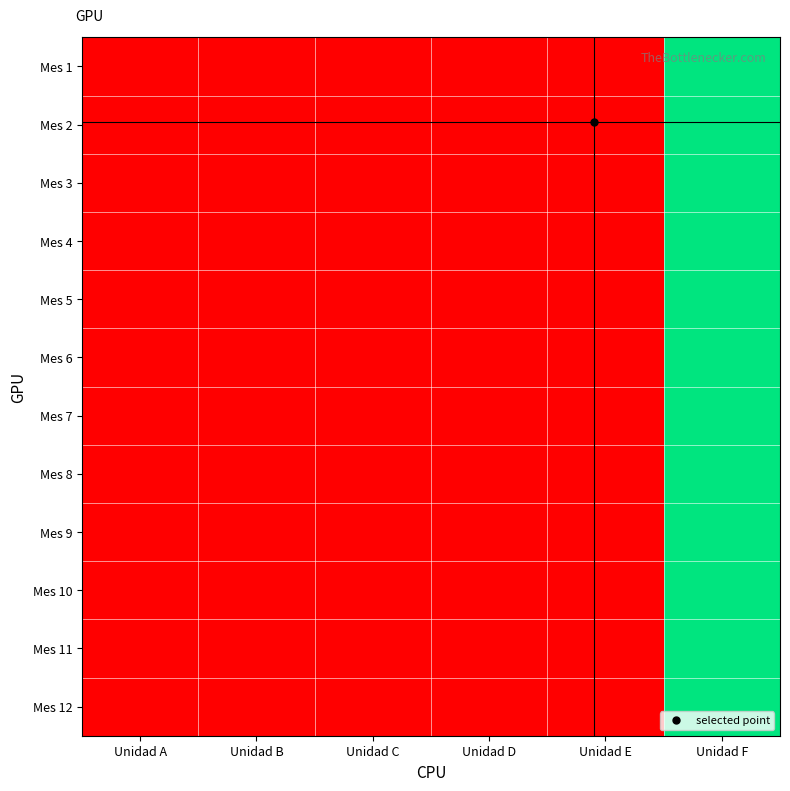

Reading left to right, transcribe all the data shown in this chart.

Mes 1: Unidad A=15	Unidad B=15	Unidad C=15	Unidad D=15	Unidad E=15	Unidad F=90
Mes 2: Unidad A=15	Unidad B=15	Unidad C=15	Unidad D=15	Unidad E=15	Unidad F=90
Mes 3: Unidad A=15	Unidad B=15	Unidad C=15	Unidad D=15	Unidad E=15	Unidad F=90
Mes 4: Unidad A=15	Unidad B=15	Unidad C=15	Unidad D=15	Unidad E=15	Unidad F=90
Mes 5: Unidad A=15	Unidad B=15	Unidad C=15	Unidad D=15	Unidad E=15	Unidad F=90
Mes 6: Unidad A=15	Unidad B=15	Unidad C=15	Unidad D=15	Unidad E=15	Unidad F=90
Mes 7: Unidad A=15	Unidad B=15	Unidad C=15	Unidad D=15	Unidad E=15	Unidad F=90
Mes 8: Unidad A=15	Unidad B=15	Unidad C=15	Unidad D=15	Unidad E=15	Unidad F=90
Mes 9: Unidad A=15	Unidad B=15	Unidad C=15	Unidad D=15	Unidad E=15	Unidad F=90
Mes 10: Unidad A=15	Unidad B=15	Unidad C=15	Unidad D=15	Unidad E=15	Unidad F=90
Mes 11: Unidad A=15	Unidad B=15	Unidad C=15	Unidad D=15	Unidad E=15	Unidad F=90
Mes 12: Unidad A=15	Unidad B=15	Unidad C=15	Unidad D=15	Unidad E=15	Unidad F=90